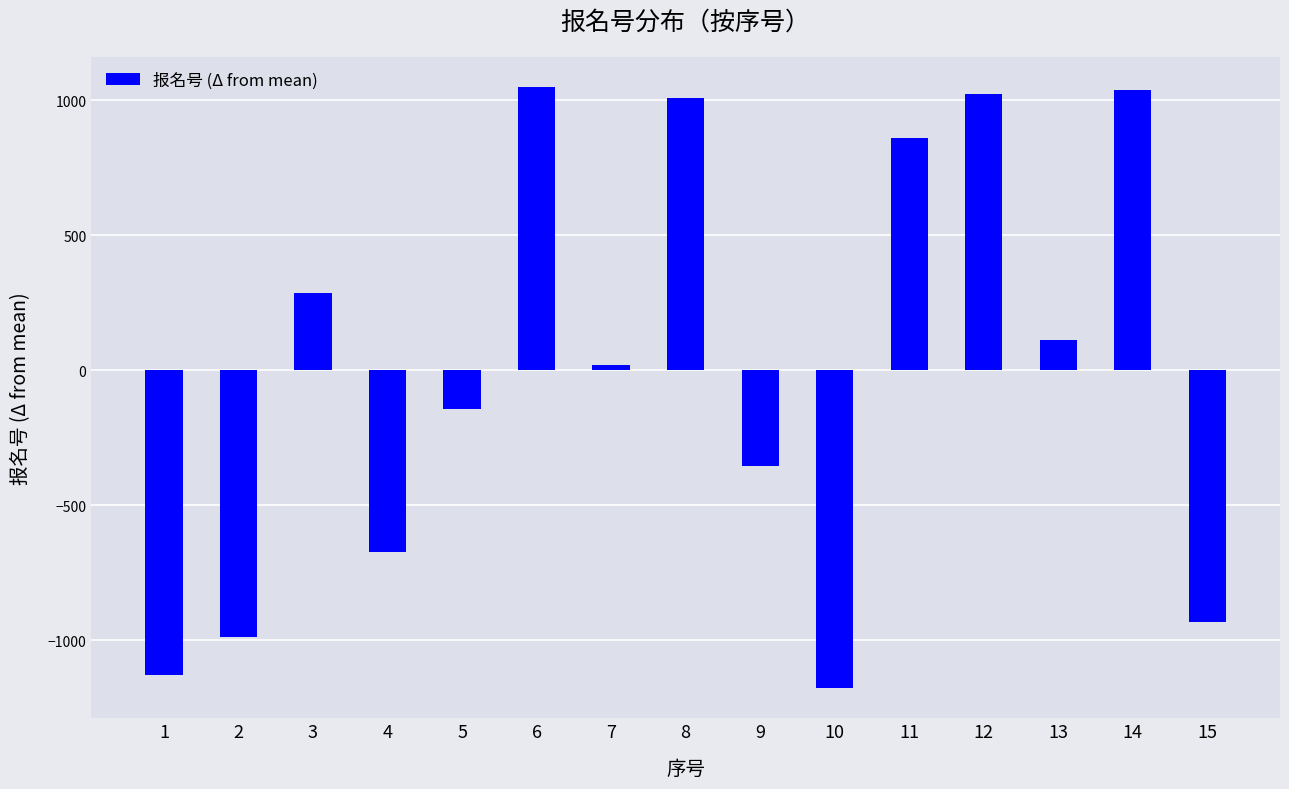

Does the chart contain stacked bars?

No